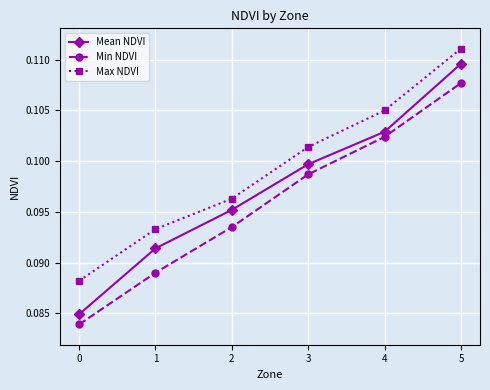

What are all the series names shown in the legend?

Mean NDVI, Min NDVI, Max NDVI